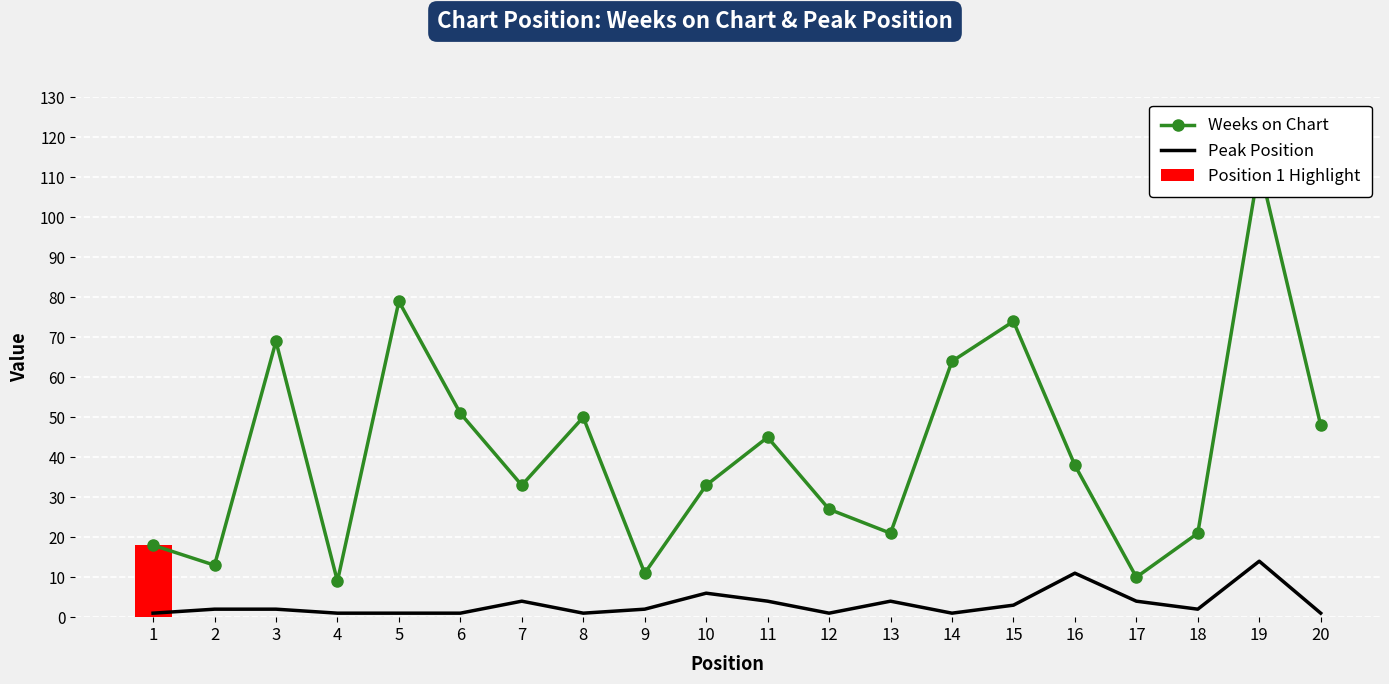

What is the value of the Peak Position bar at the 8th from the left?

1